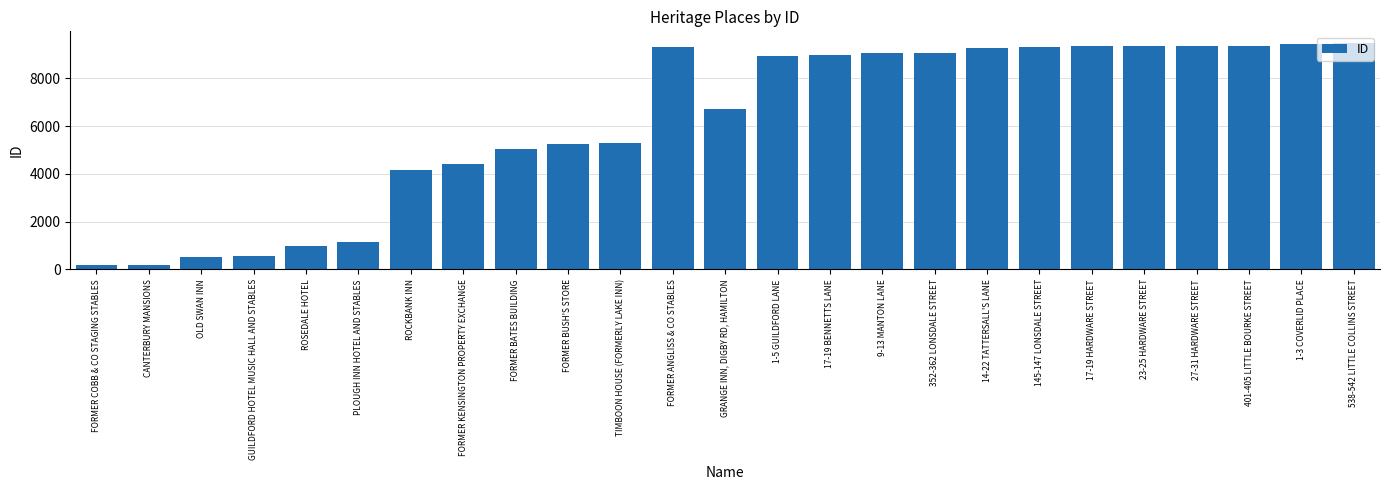

Is it true that the value at 9-13 MANTON LANE is 9060?

True